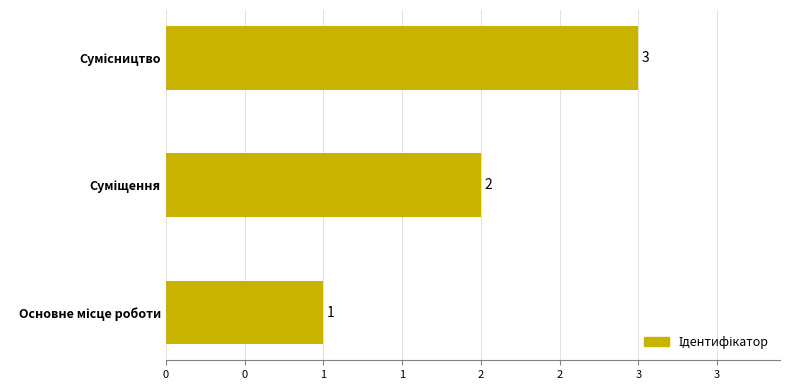

What is the sum of all values?

6